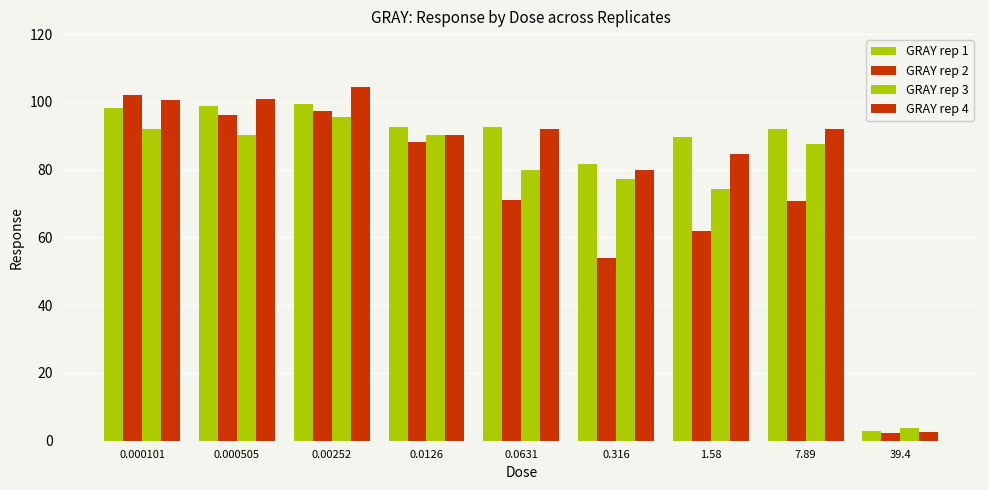

How many groups of bars are there?

9